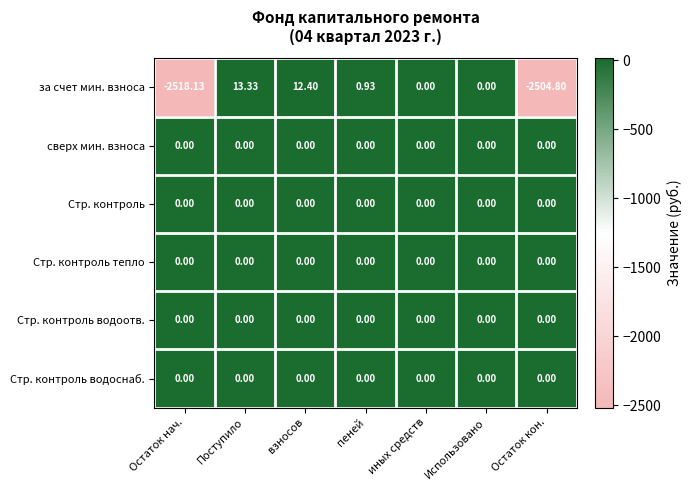

At which category is the sum across all series the highest?

Поступило